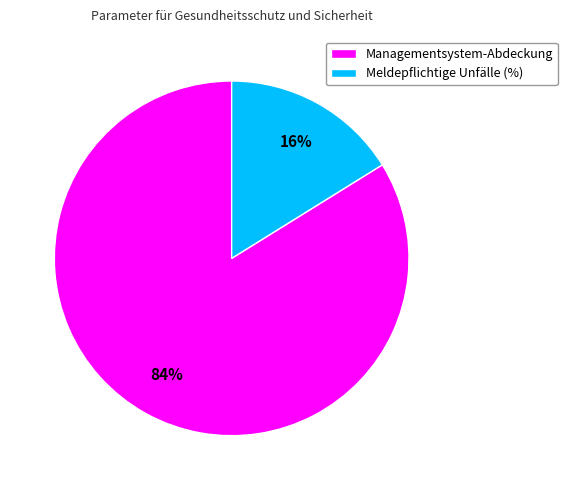

Does Meldepflichtige Unfälle (%) account for over 50% of the chart?

No